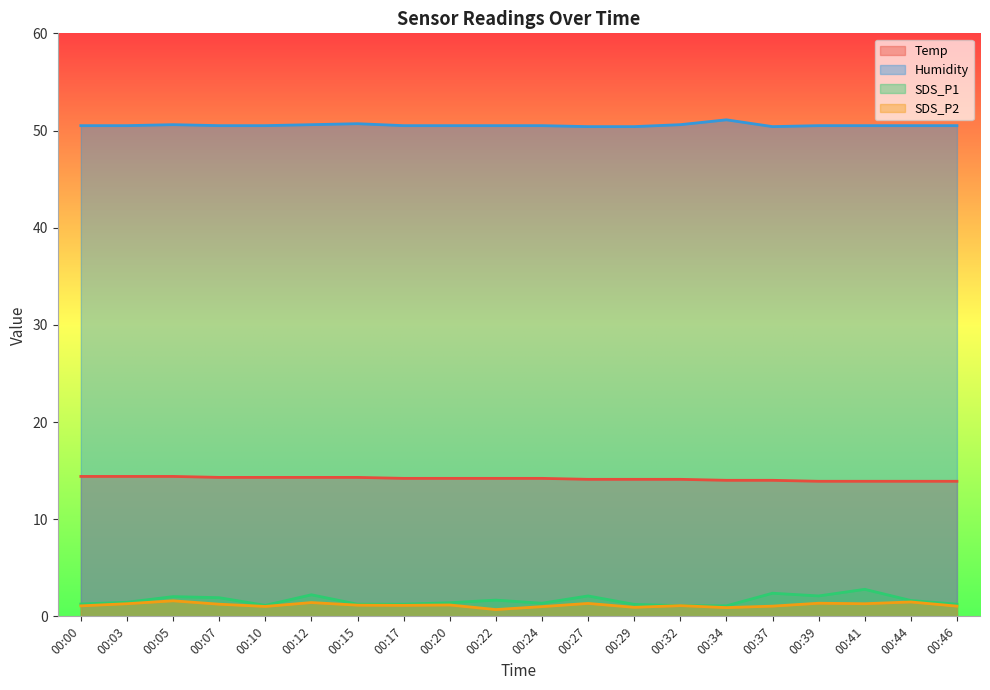

True or false: Temp has a value of 4.2 at 00:12.

False